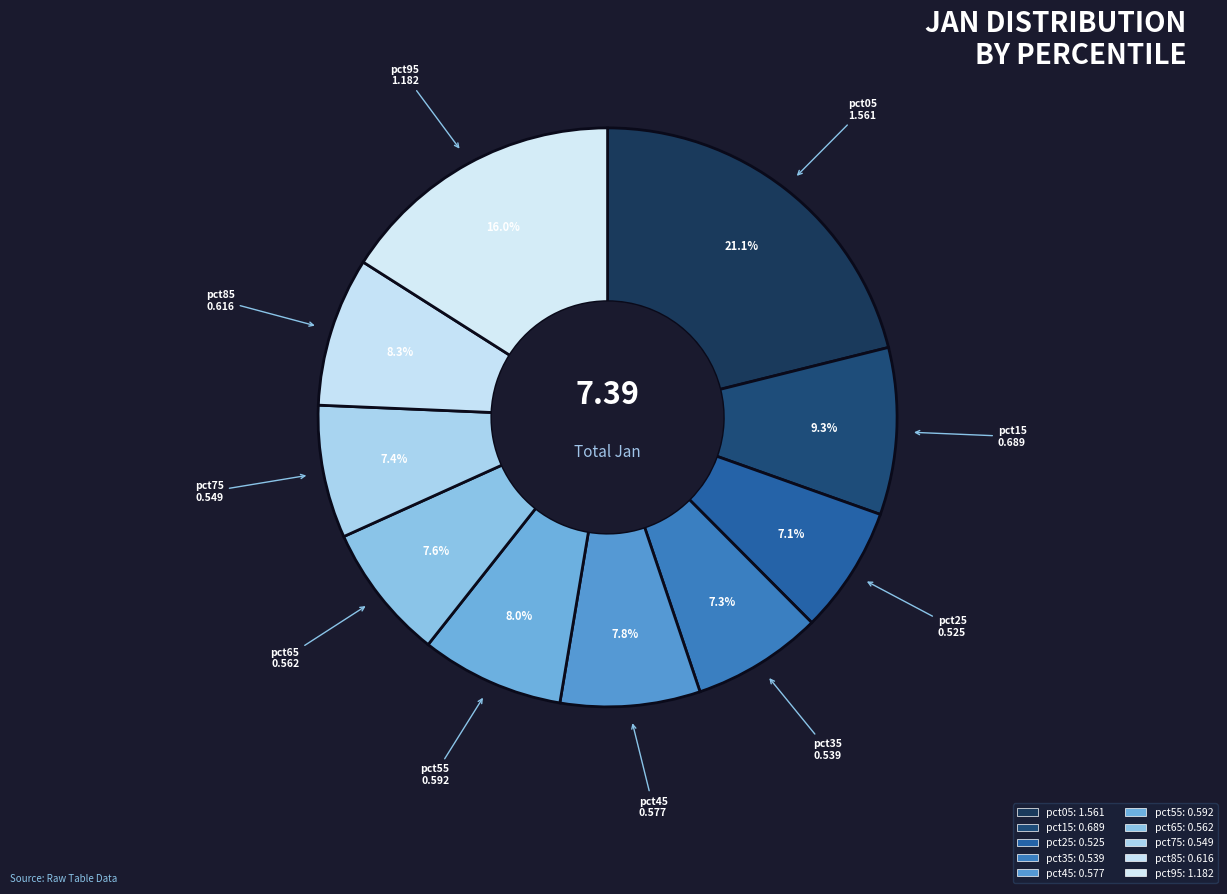

Does pct55 represent more than half of the total?

No